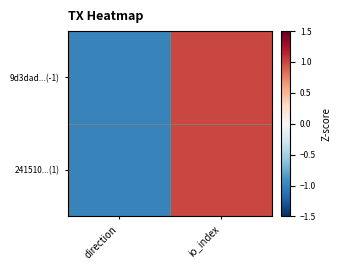

Rank the series at io_index from highest to lowest value.

9d3dad...(-1), 241510...(1)